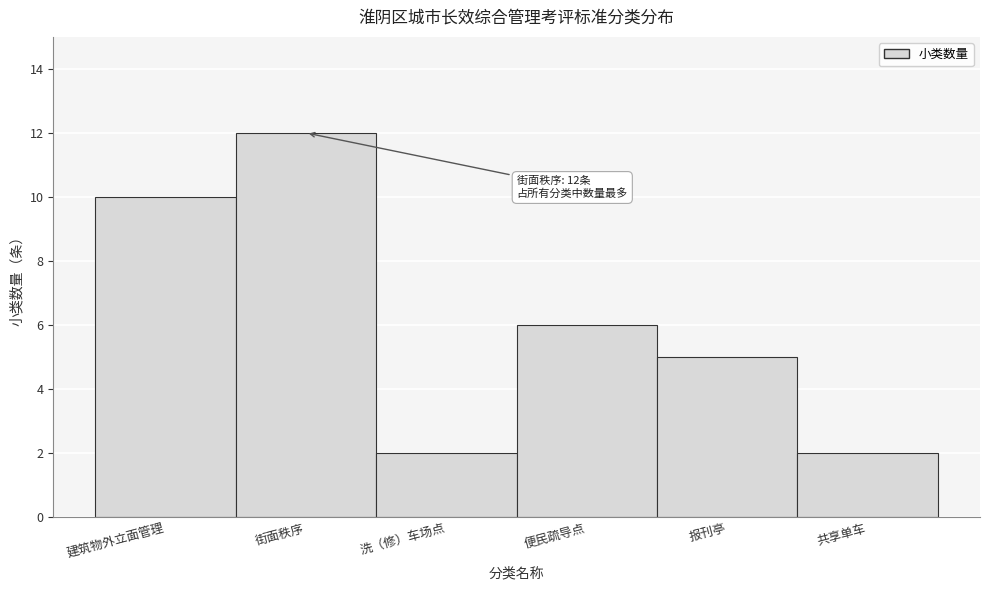

Reading right to left, list all the values displayed in this chart.

共享单车=2	报刊亭=5	便民疏导点=6	洗（修）车场点=2	街面秩序=12	建筑物外立面管理=10